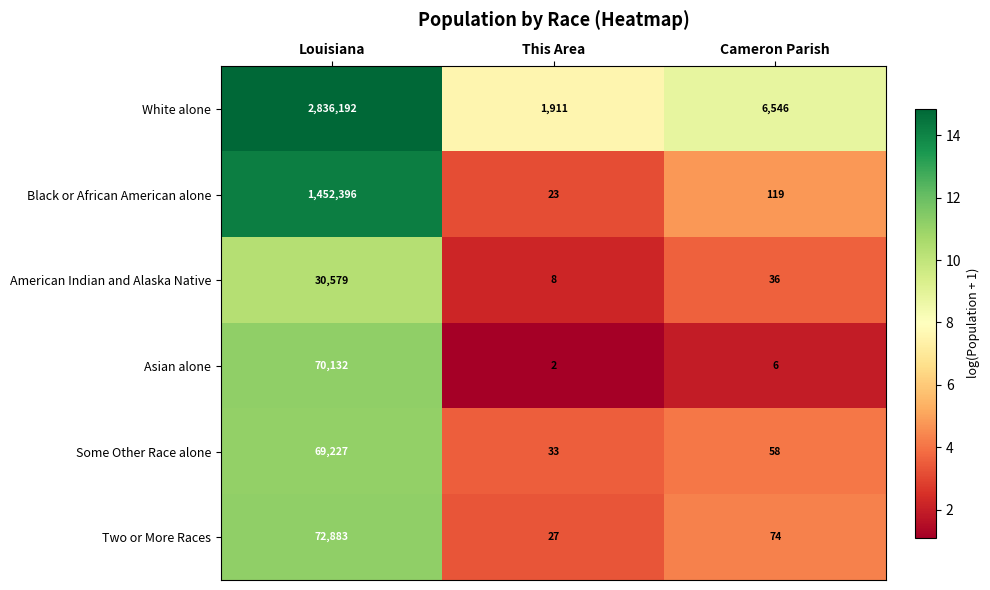

Count the number of categories in the chart.

3